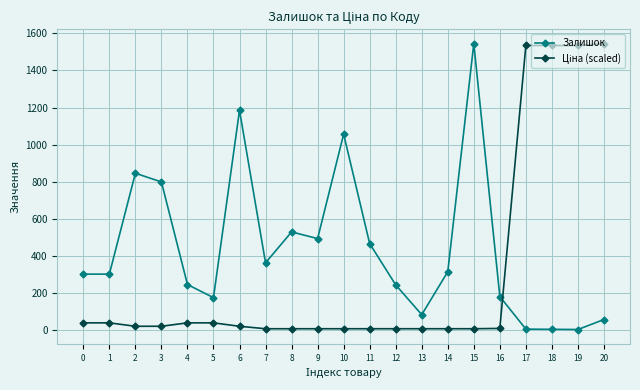

What is the difference between the highest and lowest values at 1?

263.1